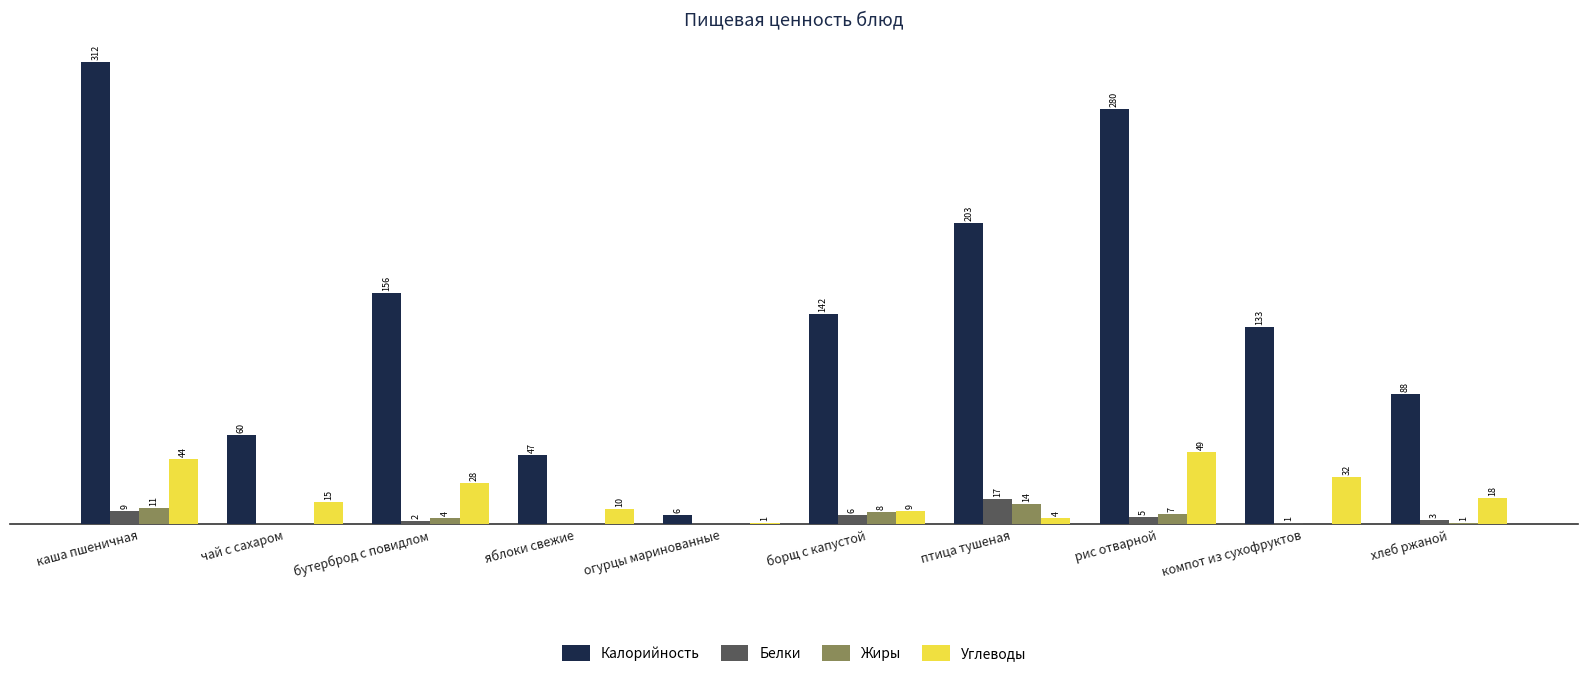

Between бутерброд с повидлом and огурцы маринованные, which series saw the biggest shift?

Калорийность